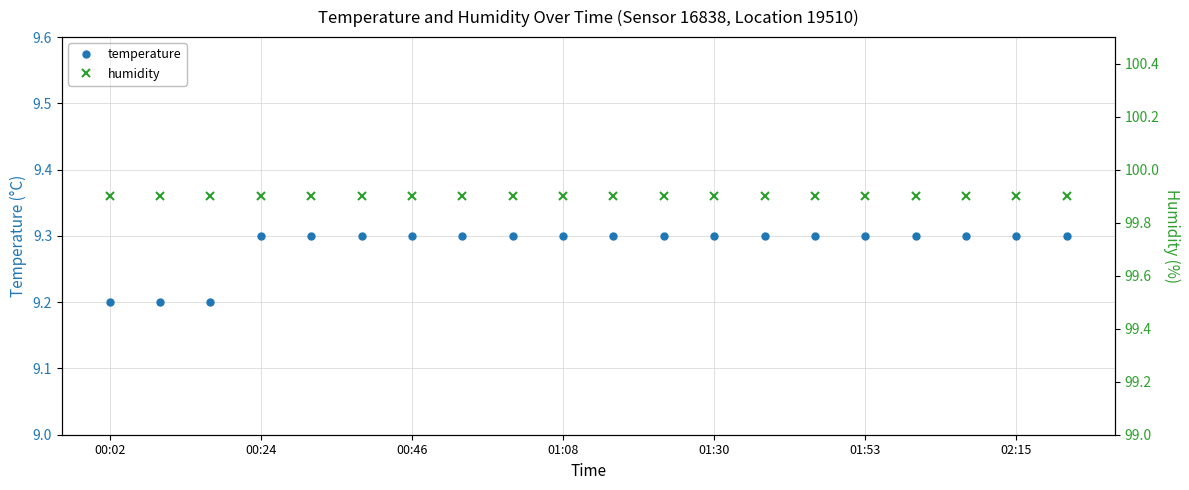

The value of humidity at 00:02 is 32.1. True or false?

False